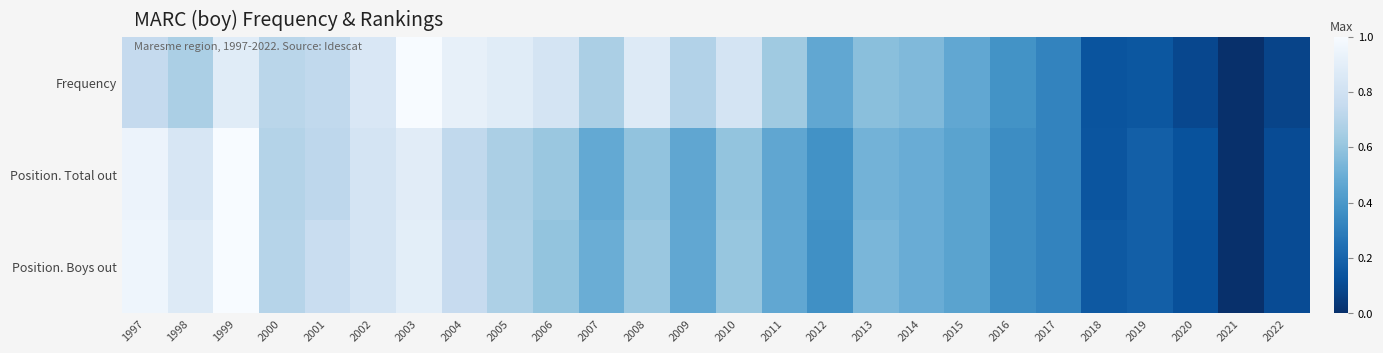

Reading left to right, transcribe all the data shown in this chart.

Frequency: 1997=0.7	1998=0.7	1999=0.9	2000=0.7	2001=0.7	2002=0.9	2003=1.0	2004=0.9	2005=0.9	2006=0.8	2007=0.7	2008=0.9	2009=0.7	2010=0.8	2011=0.6	2012=0.5	2013=0.6	2014=0.6	2015=0.5	2016=0.4	2017=0.3	2018=0.1	2019=0.1	2020=0.1	2021=0.0	2022=0.1
Position. Total out: 1997=0.9	1998=0.8	1999=1.0	2000=0.7	2001=0.7	2002=0.8	2003=0.9	2004=0.7	2005=0.7	2006=0.6	2007=0.5	2008=0.6	2009=0.5	2010=0.6	2011=0.5	2012=0.4	2013=0.5	2014=0.5	2015=0.4	2016=0.4	2017=0.3	2018=0.1	2019=0.2	2020=0.1	2021=0.0	2022=0.1
Position. Boys out: 1997=1.0	1998=0.9	1999=1.0	2000=0.7	2001=0.8	2002=0.8	2003=0.9	2004=0.8	2005=0.7	2006=0.6	2007=0.5	2008=0.6	2009=0.5	2010=0.6	2011=0.5	2012=0.4	2013=0.5	2014=0.5	2015=0.4	2016=0.4	2017=0.3	2018=0.2	2019=0.2	2020=0.1	2021=0.0	2022=0.1